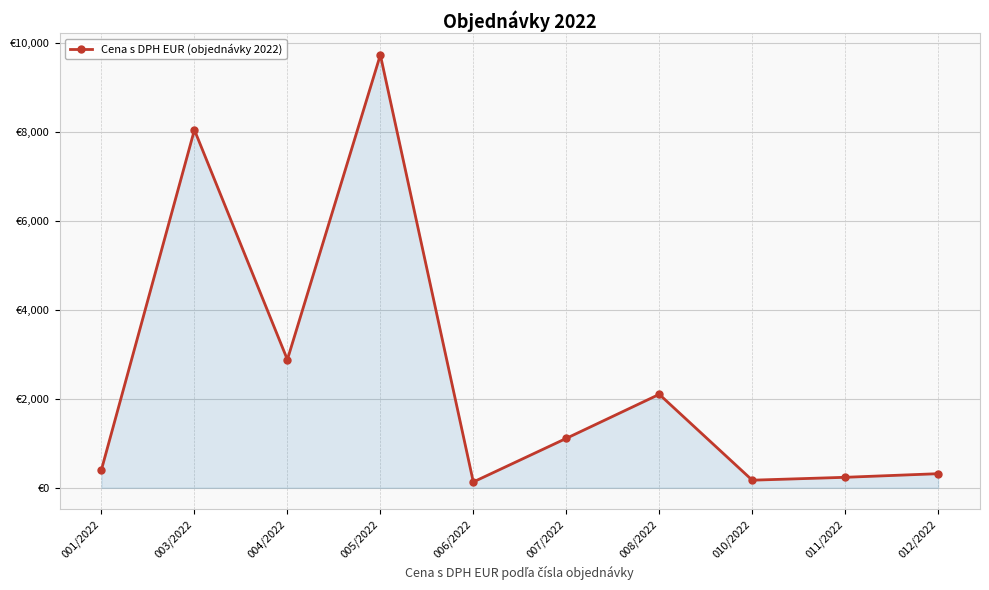

True or false: the data has more than 0 interior local peaks.

True